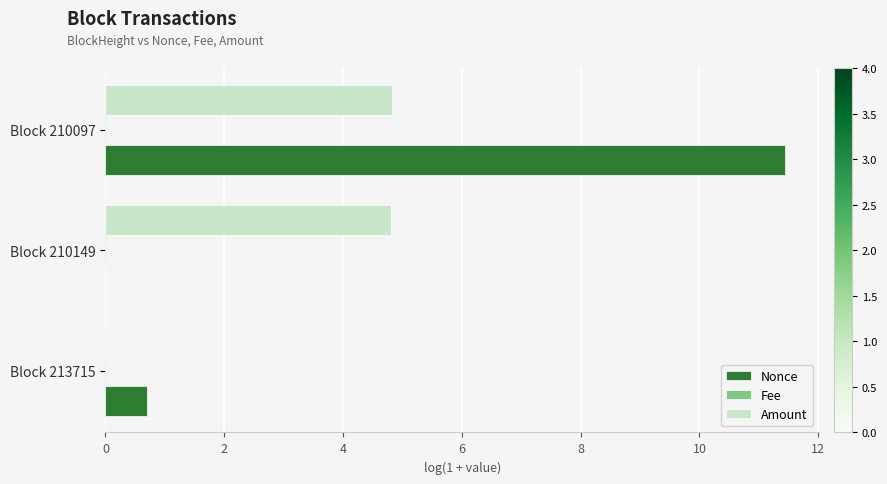

Is it true that Amount equals 4.8 at Block 210149?

True